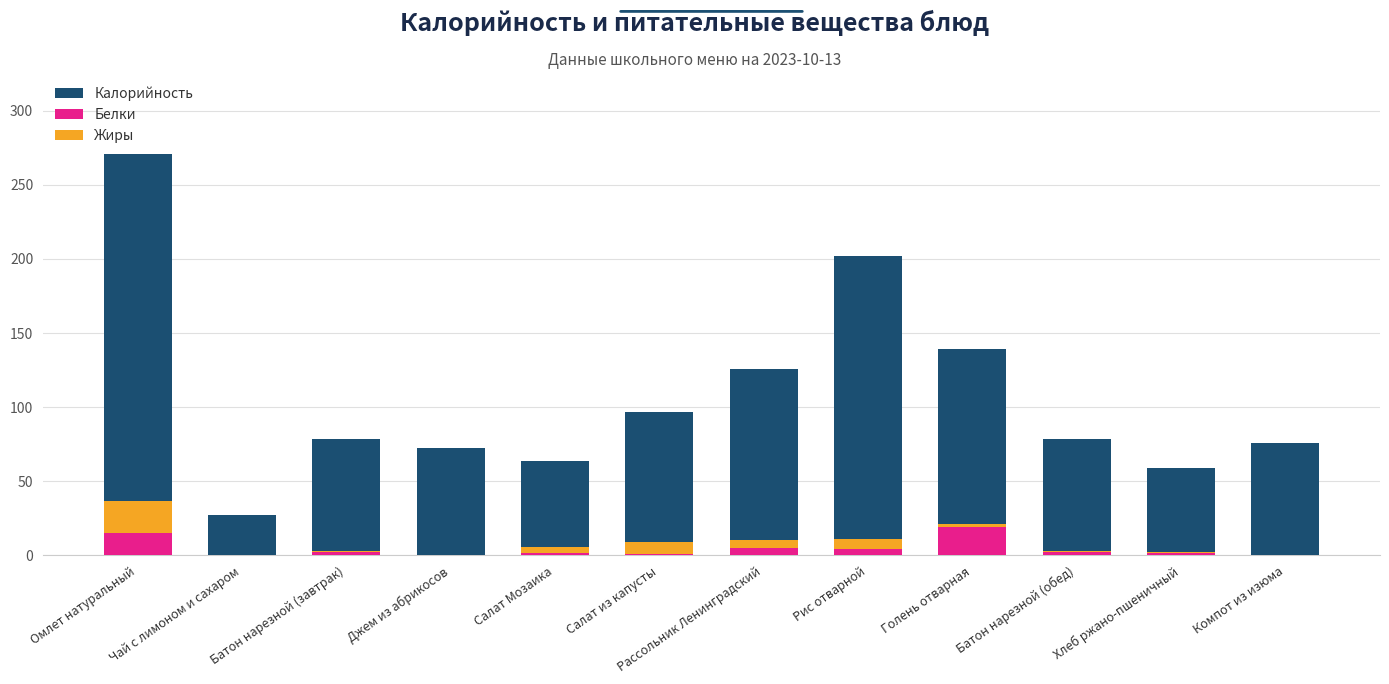

At which category does the chart reach its minimum across all series?

Чай с лимоном и сахаром